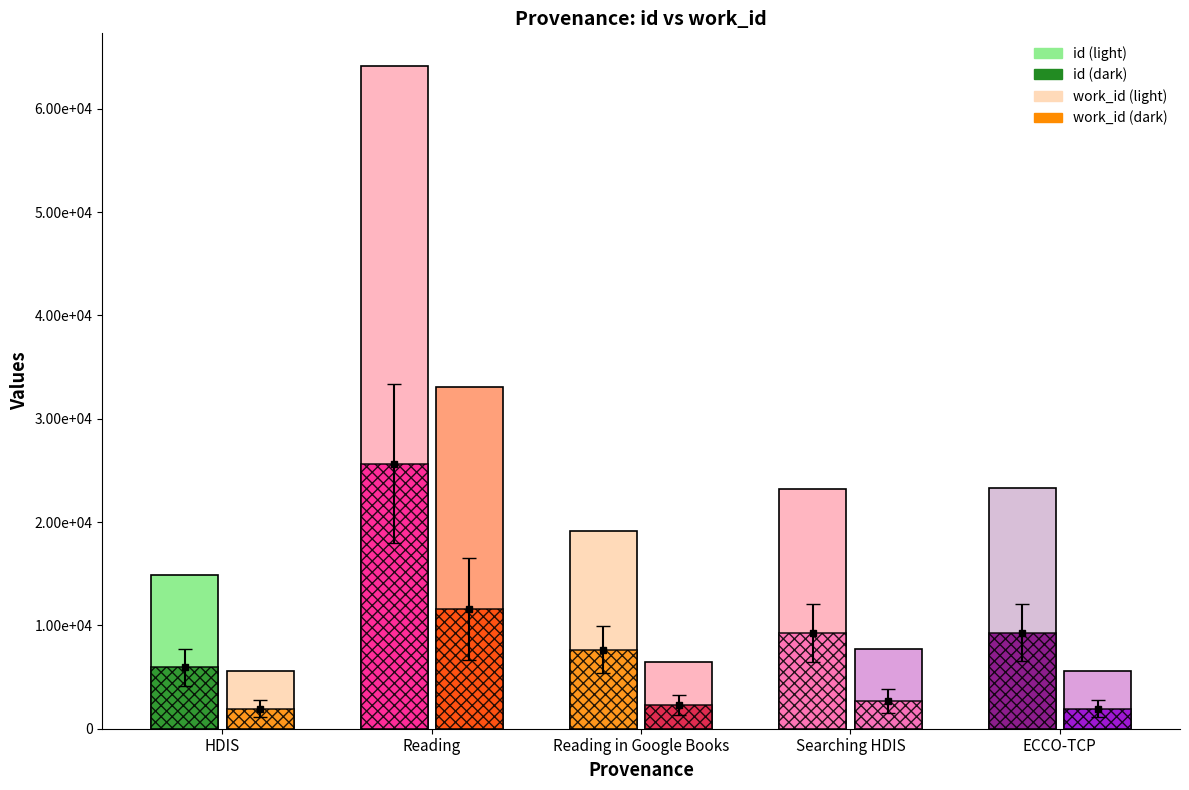

The id series shows 44693 at Reading. True or false?

False